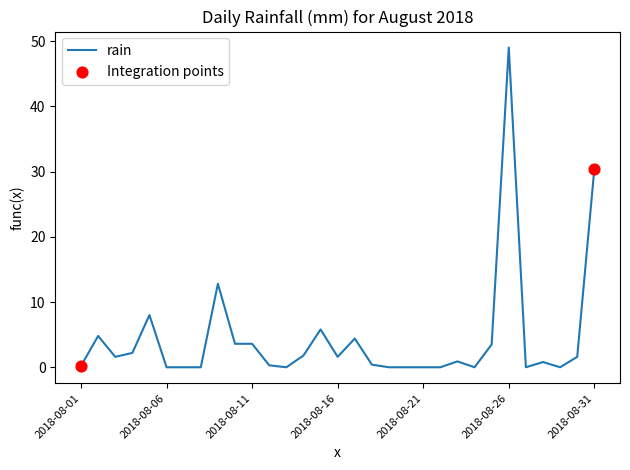

What is the greatest value displayed?

49.0